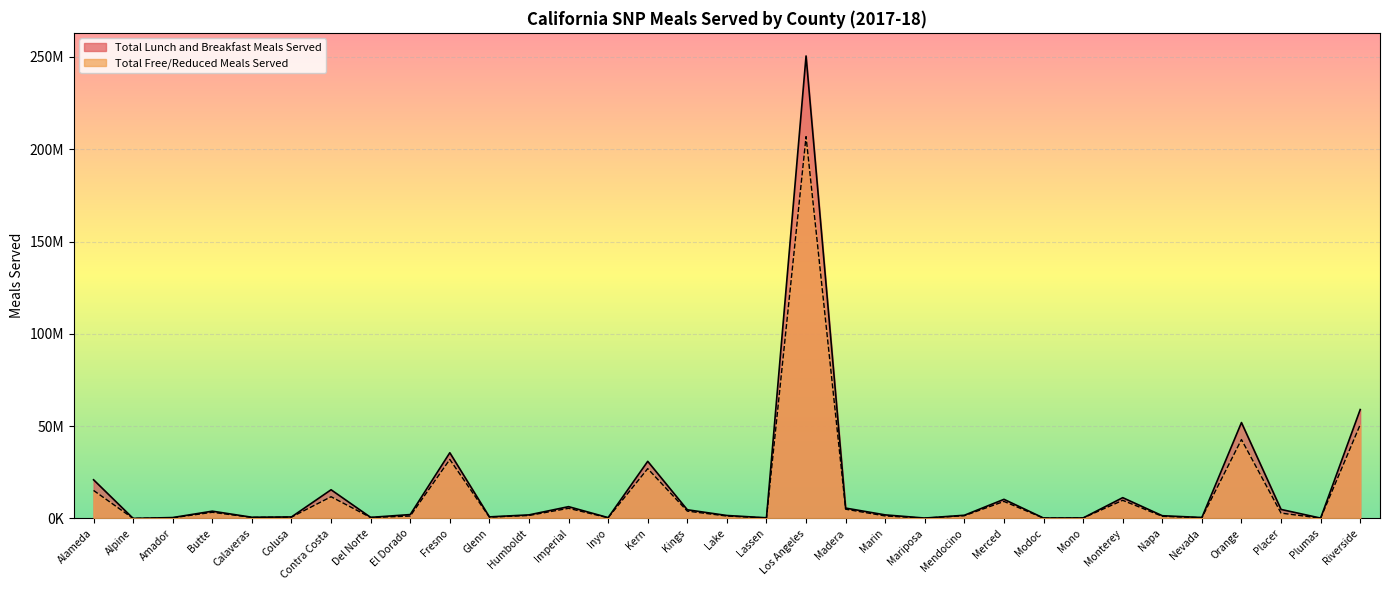

The Total Free/Reduced Meals Served series shows 511455 at Mendocino. True or false?

False